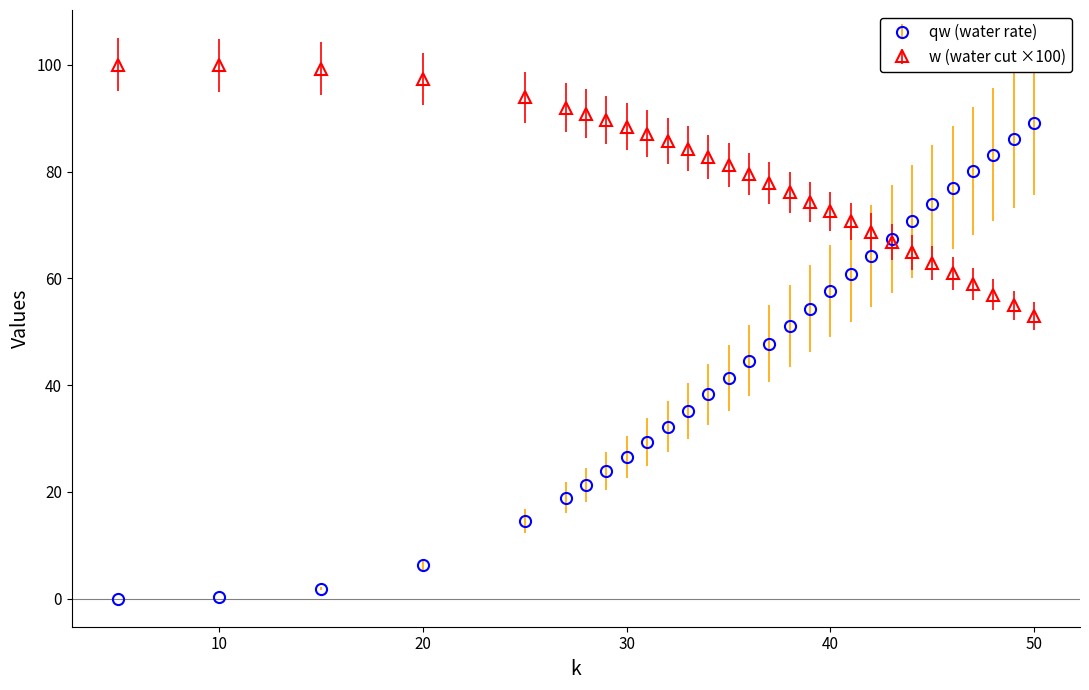

What is the value of the w (water cut ×100) point at the 28th from the left?

55.0